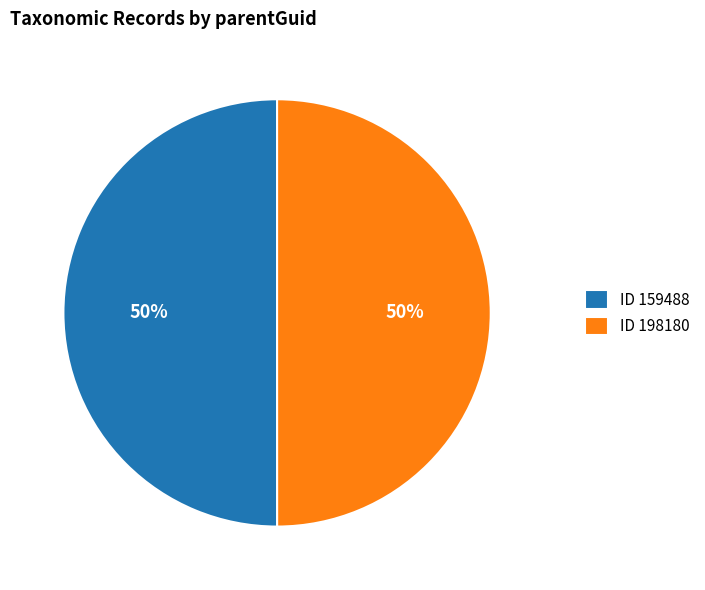

True or false: ID 198180 accounts for 63% of the total.

False